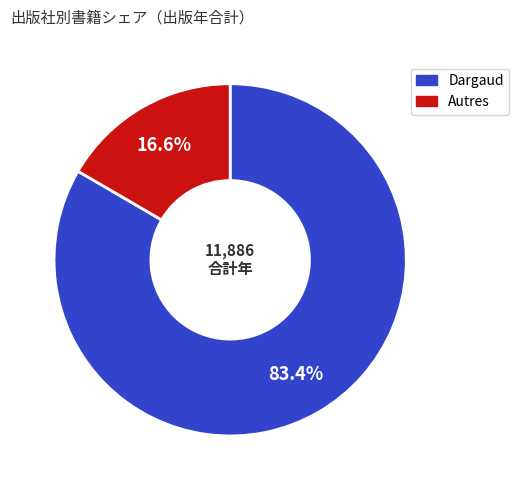

Is there a majority slice in this chart?

Yes